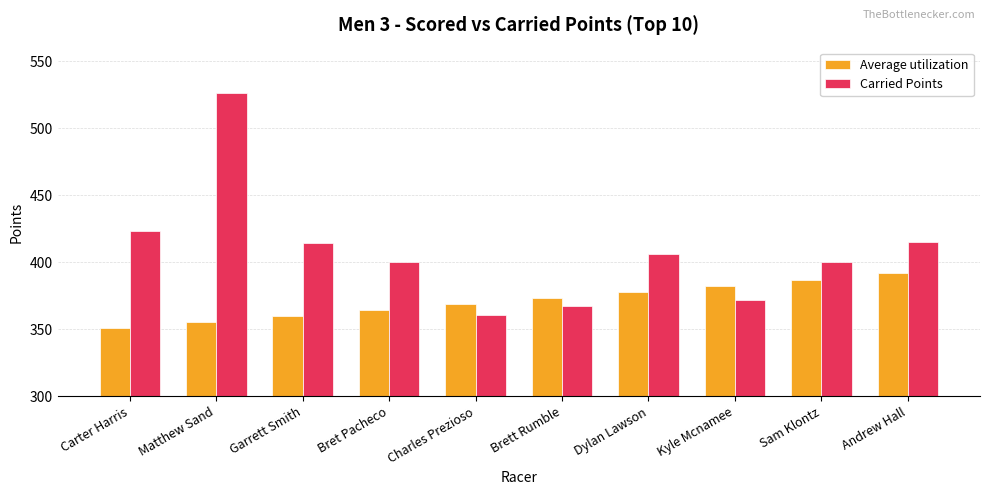

Which series has the largest total across all categories?

Carried Points